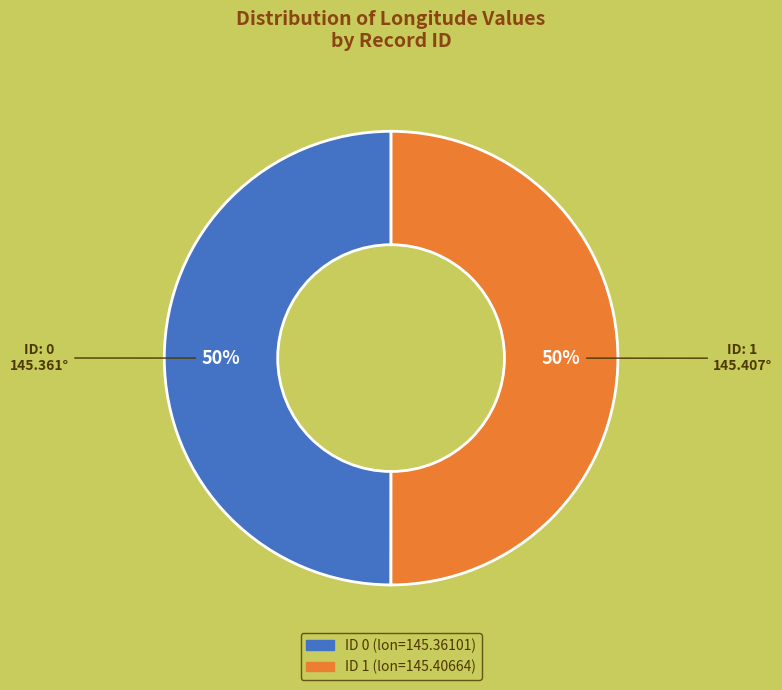

How many segments does this pie chart have?

2